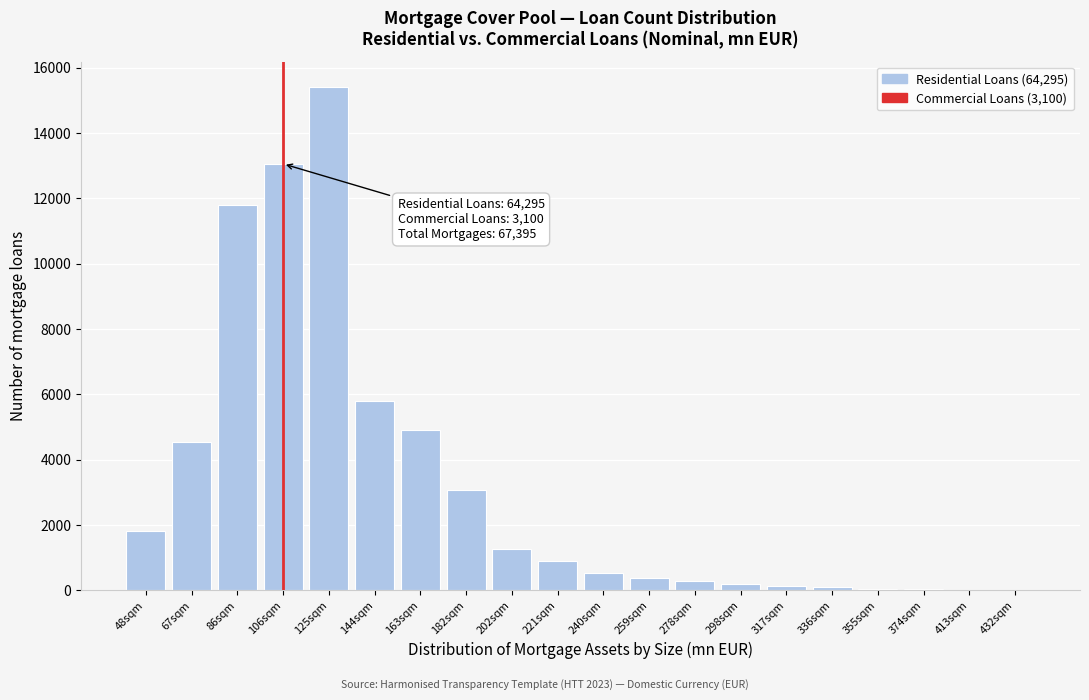

The value at 202sqm is 2065. True or false?

False